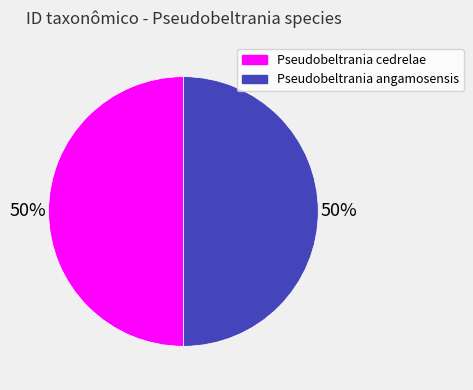

Count the number of slices in the pie.

2